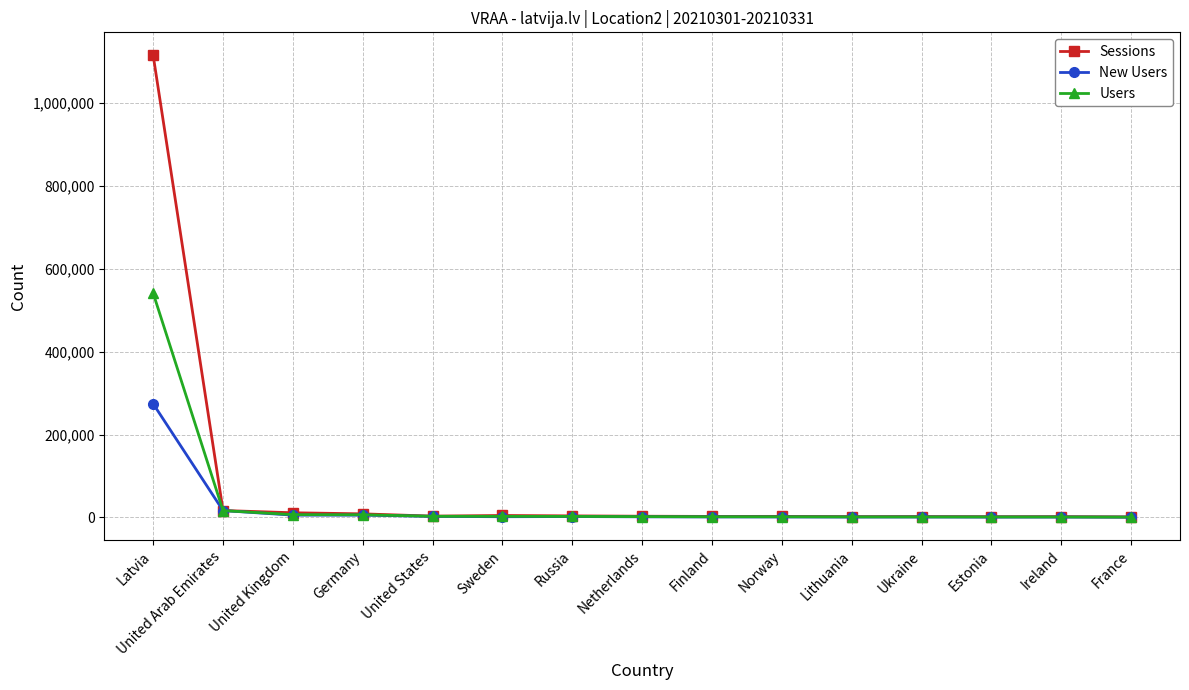

Which series has the widest spread of values?

Sessions